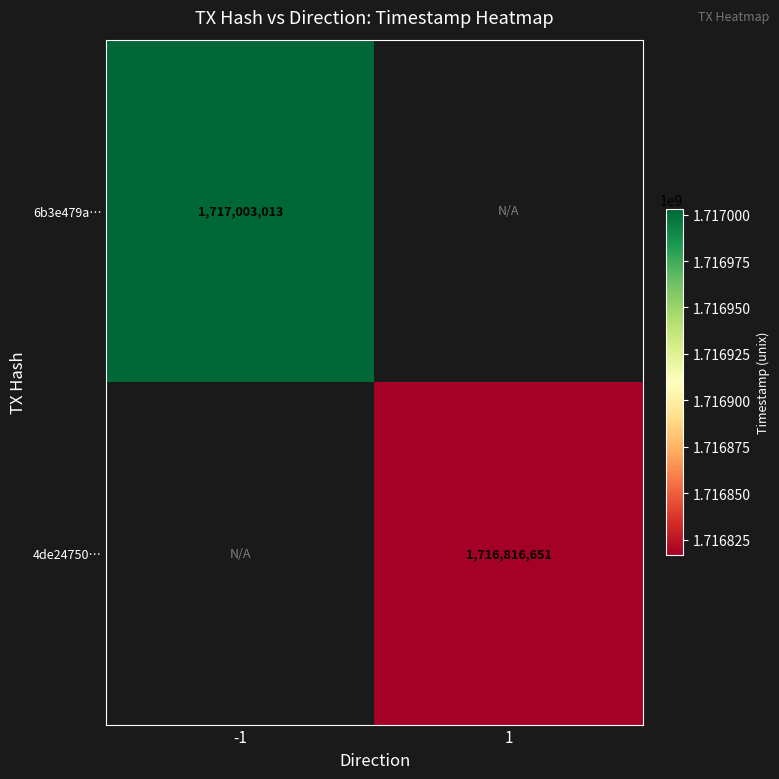

The value of 4de24750… at 1 is 1716816651. True or false?

True